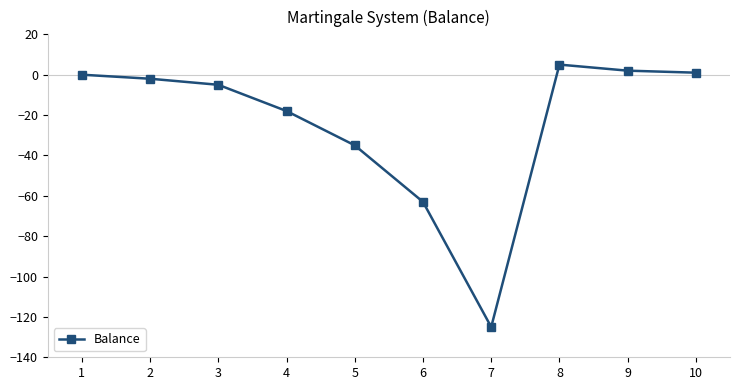

Between 1 and 8, which is larger?

8